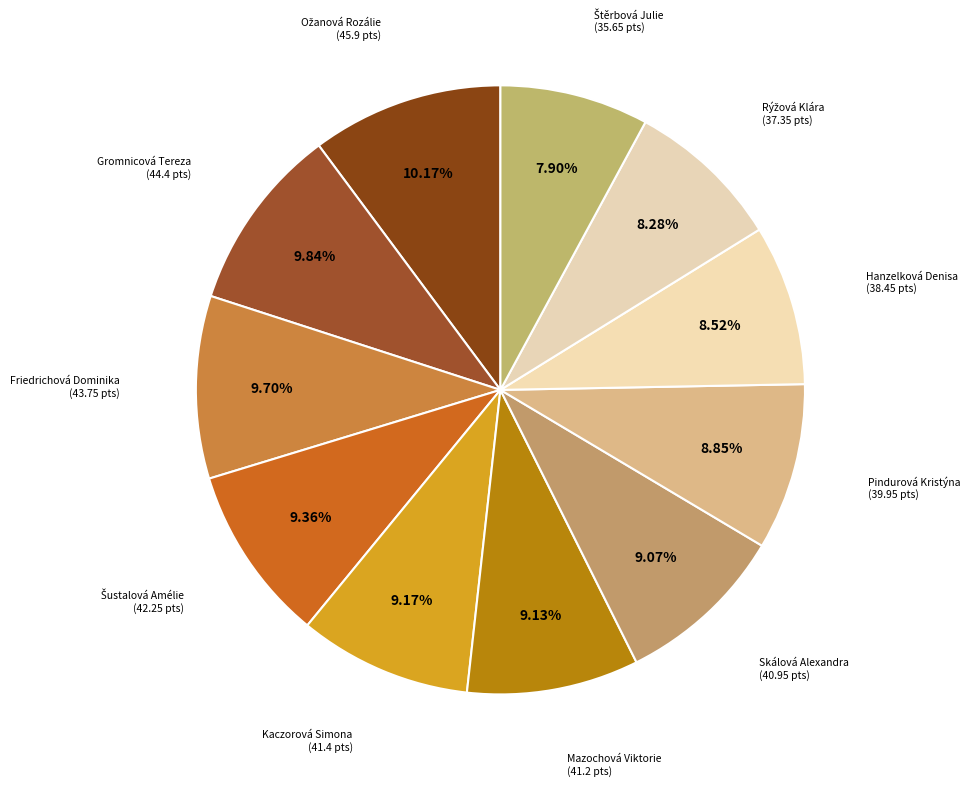

Count the number of slices in the pie.

11